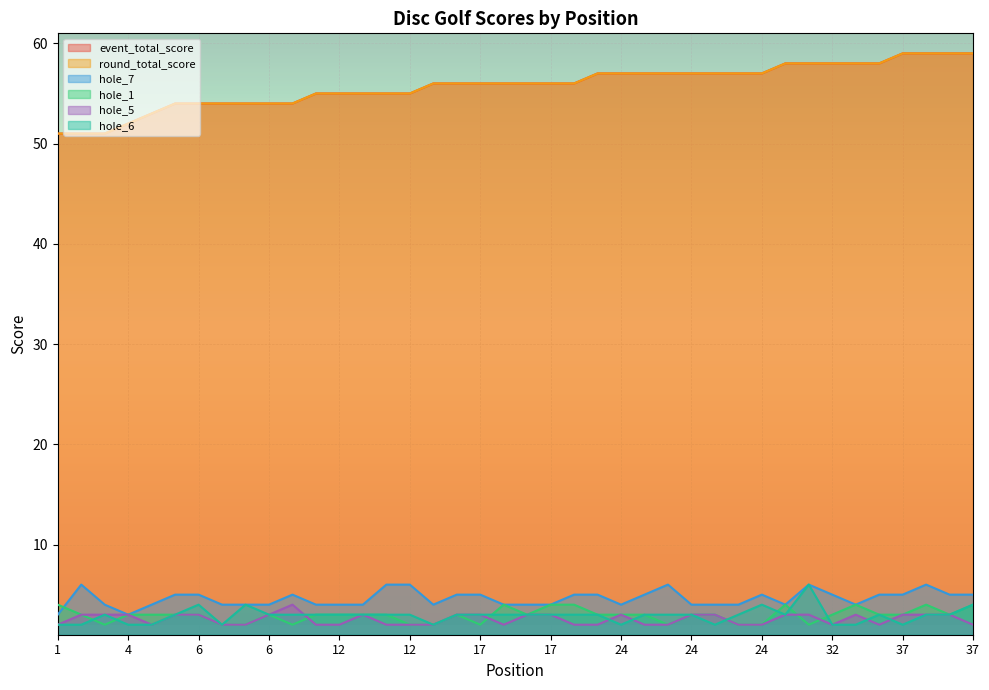

What is the value of the event_total_score point at the 26th from the left?

57